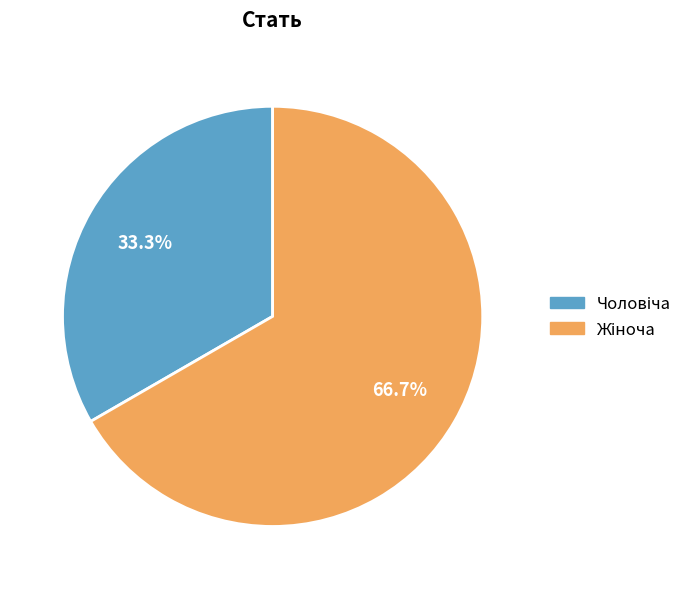

Is there a majority slice in this chart?

Yes